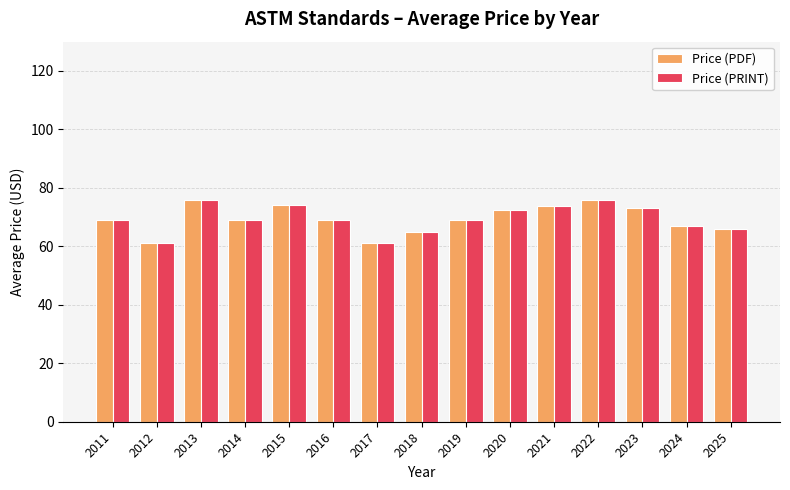

At how many categories does at least one series exceed 63?

13